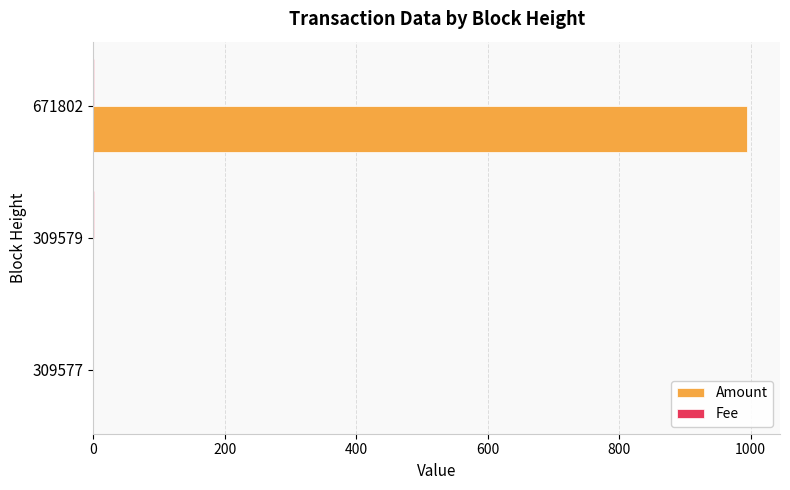

True or false: Amount has a value of -673.5 at 309579.

False